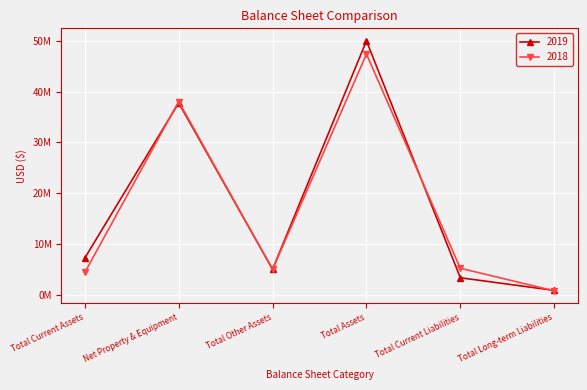

What are all the series names shown in the legend?

2019, 2018